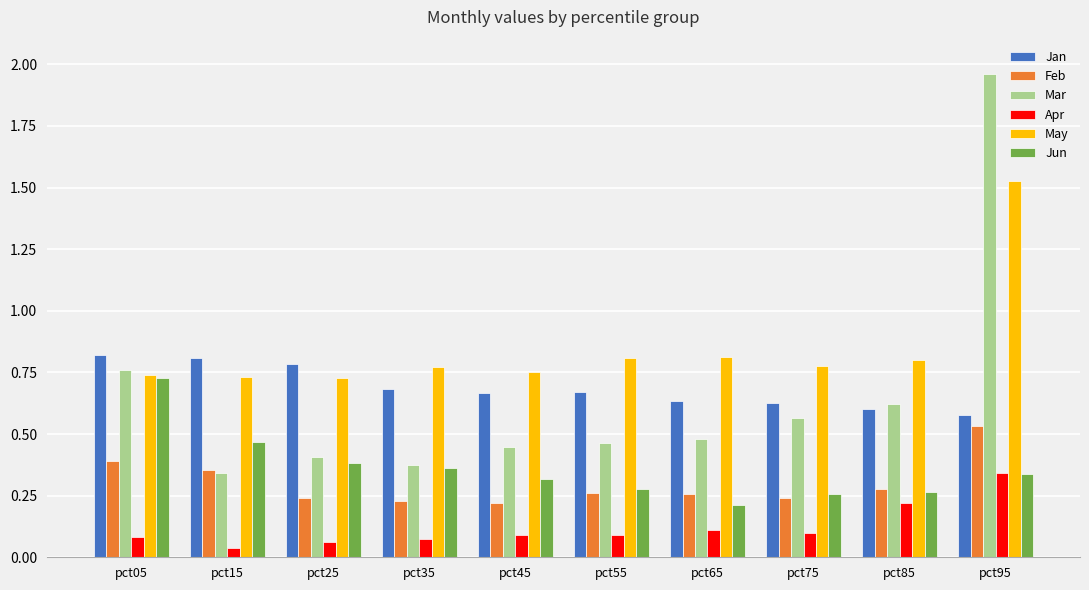

What is the sum of all May values?

8.4